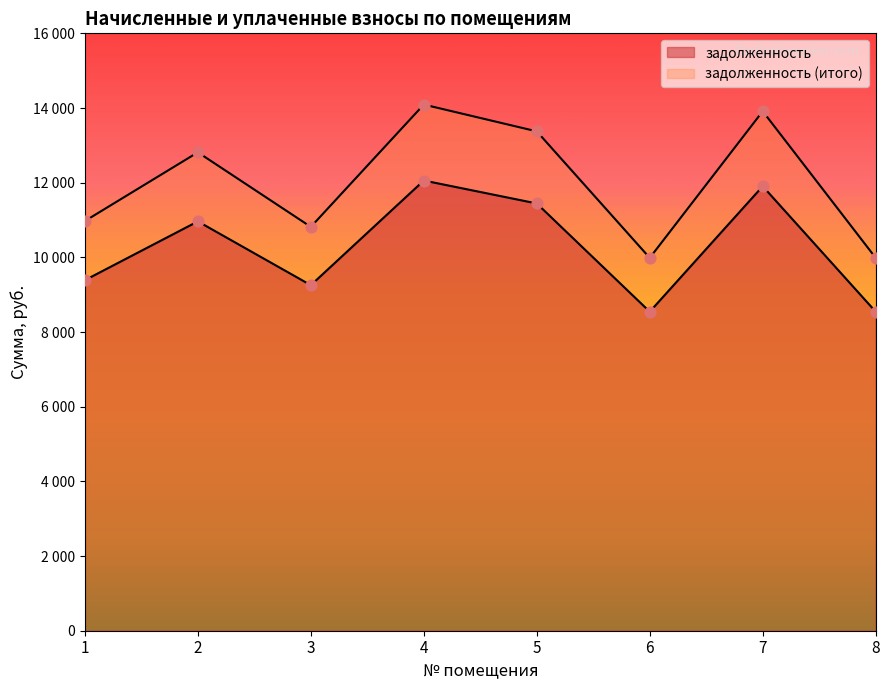

At which category is the sum across all series the highest?

4